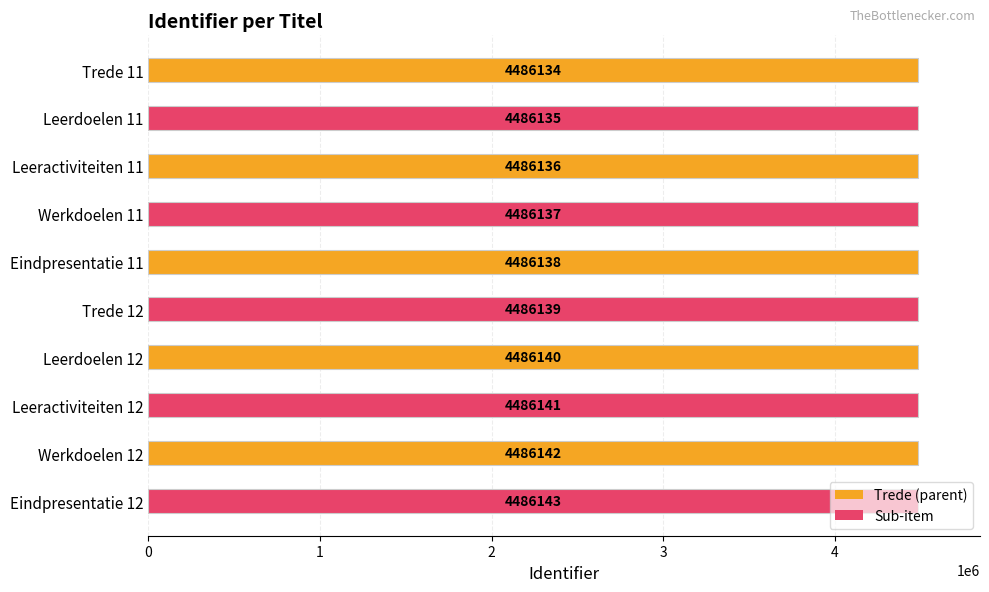

What is the label of the 6th bar from the bottom?

Eindpresentatie 11